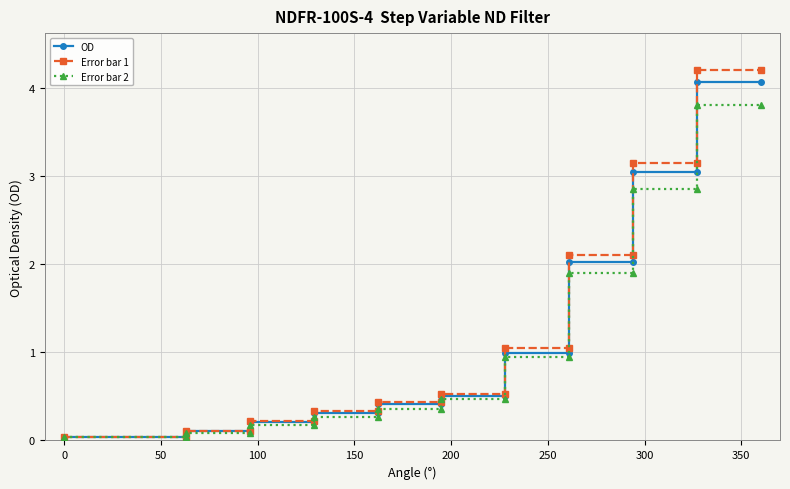

List the series in order of their peak value, highest first.

Error bar 1, OD, Error bar 2